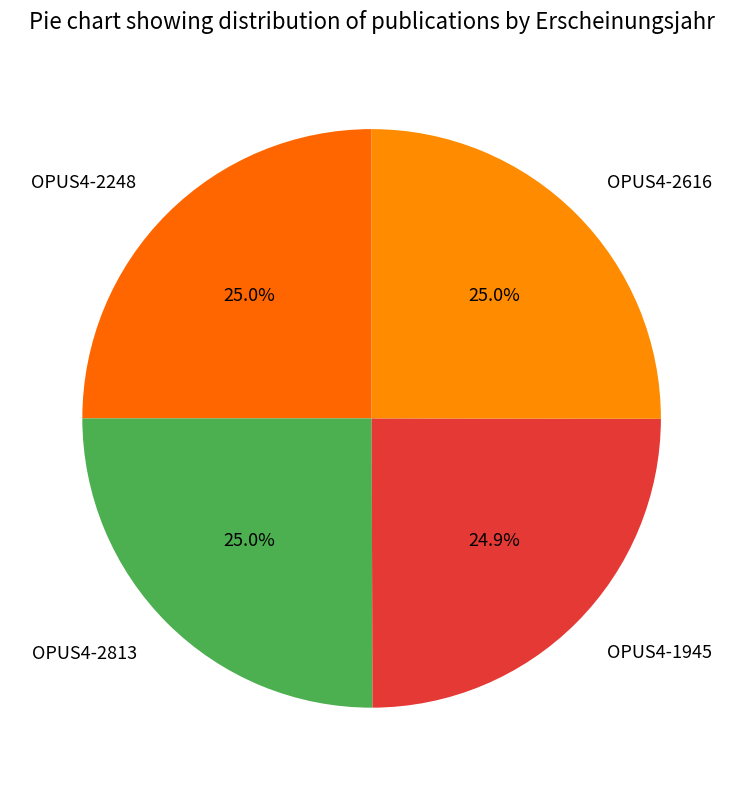

Is there any slice that represents more than half of the pie?

No